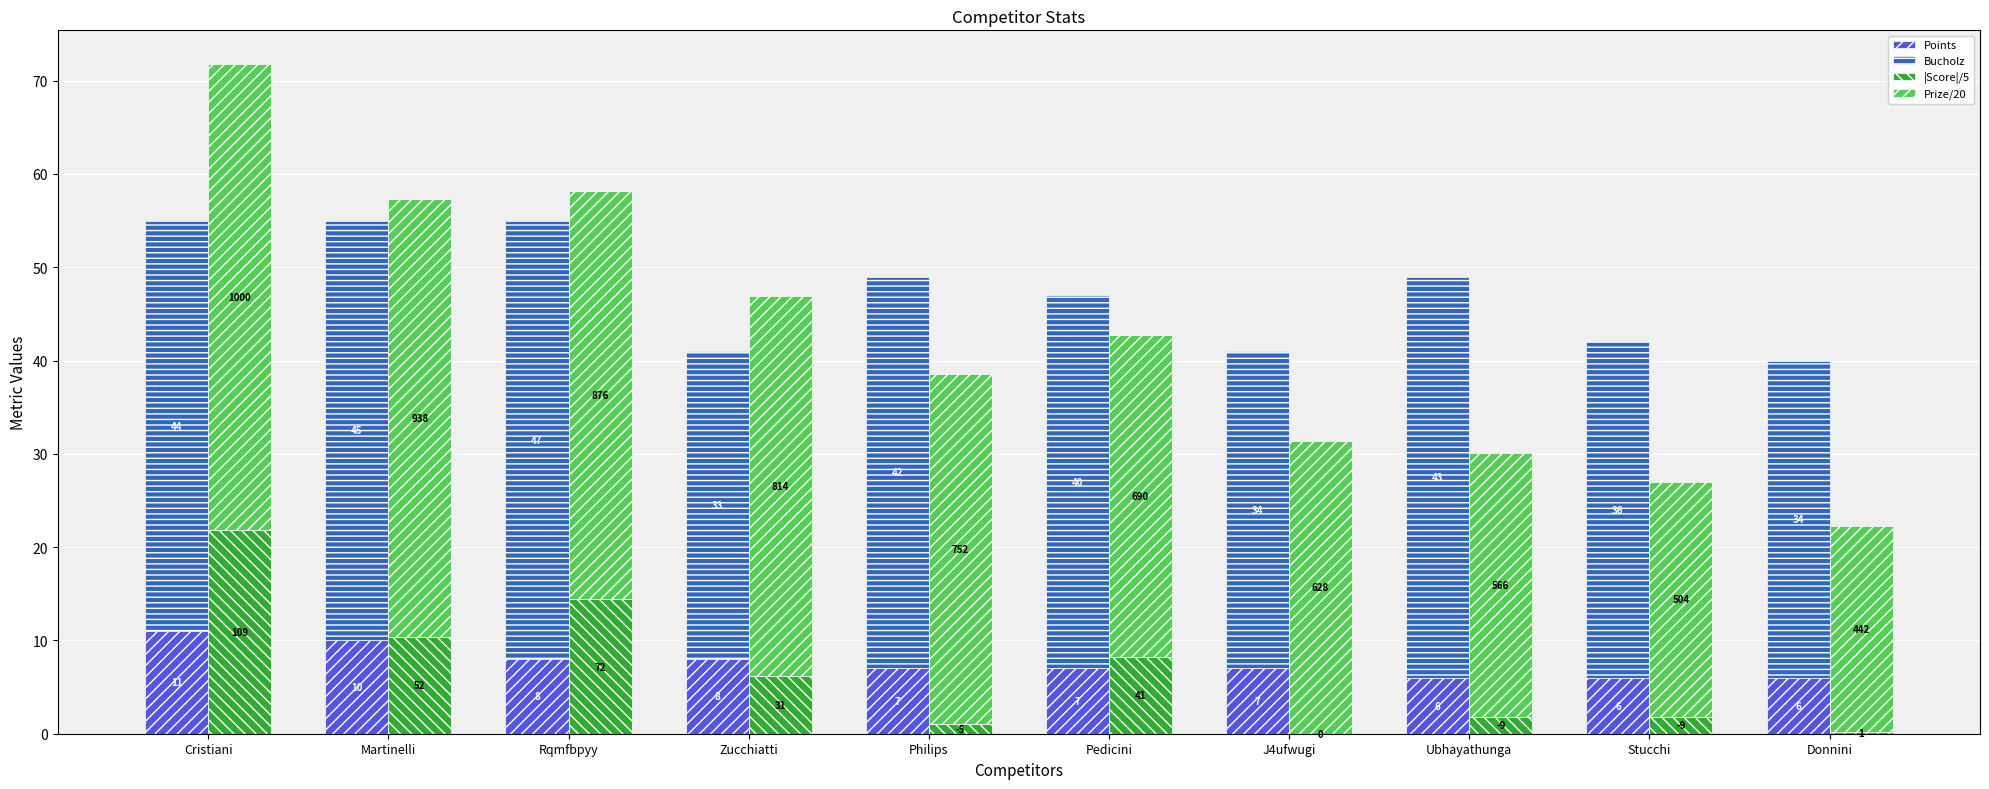

Reading right to left, what are all the values shown in this chart?

Points: Donnini=6.0	Stucchi=6.0	Ubhayathunga=6.0	J4ufwugi=7.0	Pedicini=7.0	Philips=7.0	Zucchiatti=8.0	Rqmfbpyy=8.0	Martinelli=10.0	Cristiani=11.0
Bucholz: Donnini=34.0	Stucchi=36.0	Ubhayathunga=43.0	J4ufwugi=34.0	Pedicini=40.0	Philips=42.0	Zucchiatti=33.0	Rqmfbpyy=47.0	Martinelli=45.0	Cristiani=44.0
|Score|/5: Donnini=0.2	Stucchi=1.8	Ubhayathunga=1.8	J4ufwugi=0.0	Pedicini=8.2	Philips=1.0	Zucchiatti=6.2	Rqmfbpyy=14.4	Martinelli=10.4	Cristiani=21.8
Prize/20: Donnini=22.1	Stucchi=25.2	Ubhayathunga=28.3	J4ufwugi=31.4	Pedicini=34.5	Philips=37.6	Zucchiatti=40.7	Rqmfbpyy=43.8	Martinelli=46.9	Cristiani=50.0